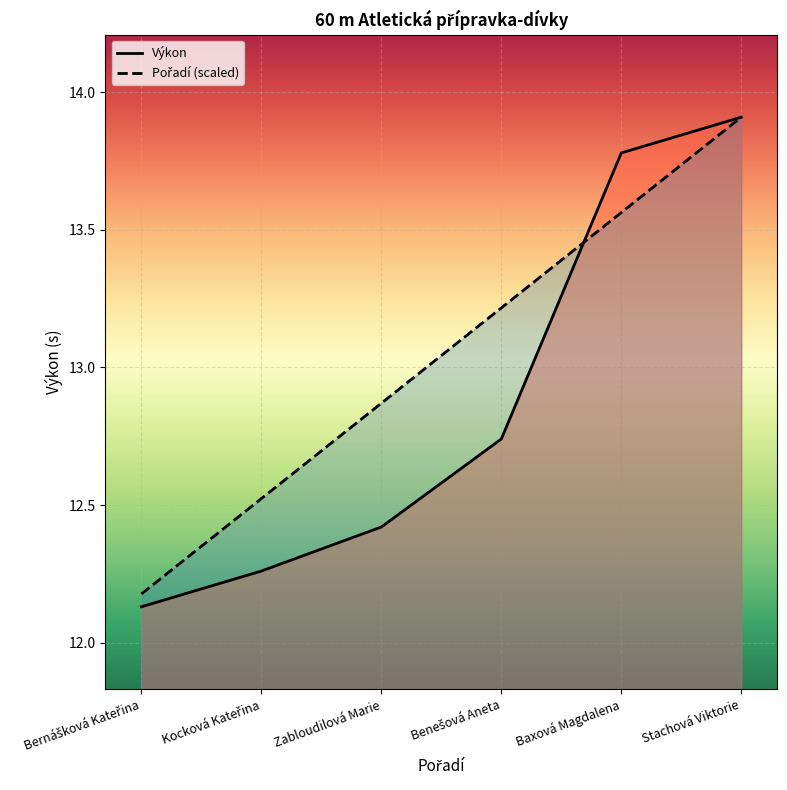

What value does the Výkon series have at Zabloudilová Marie?

12.4